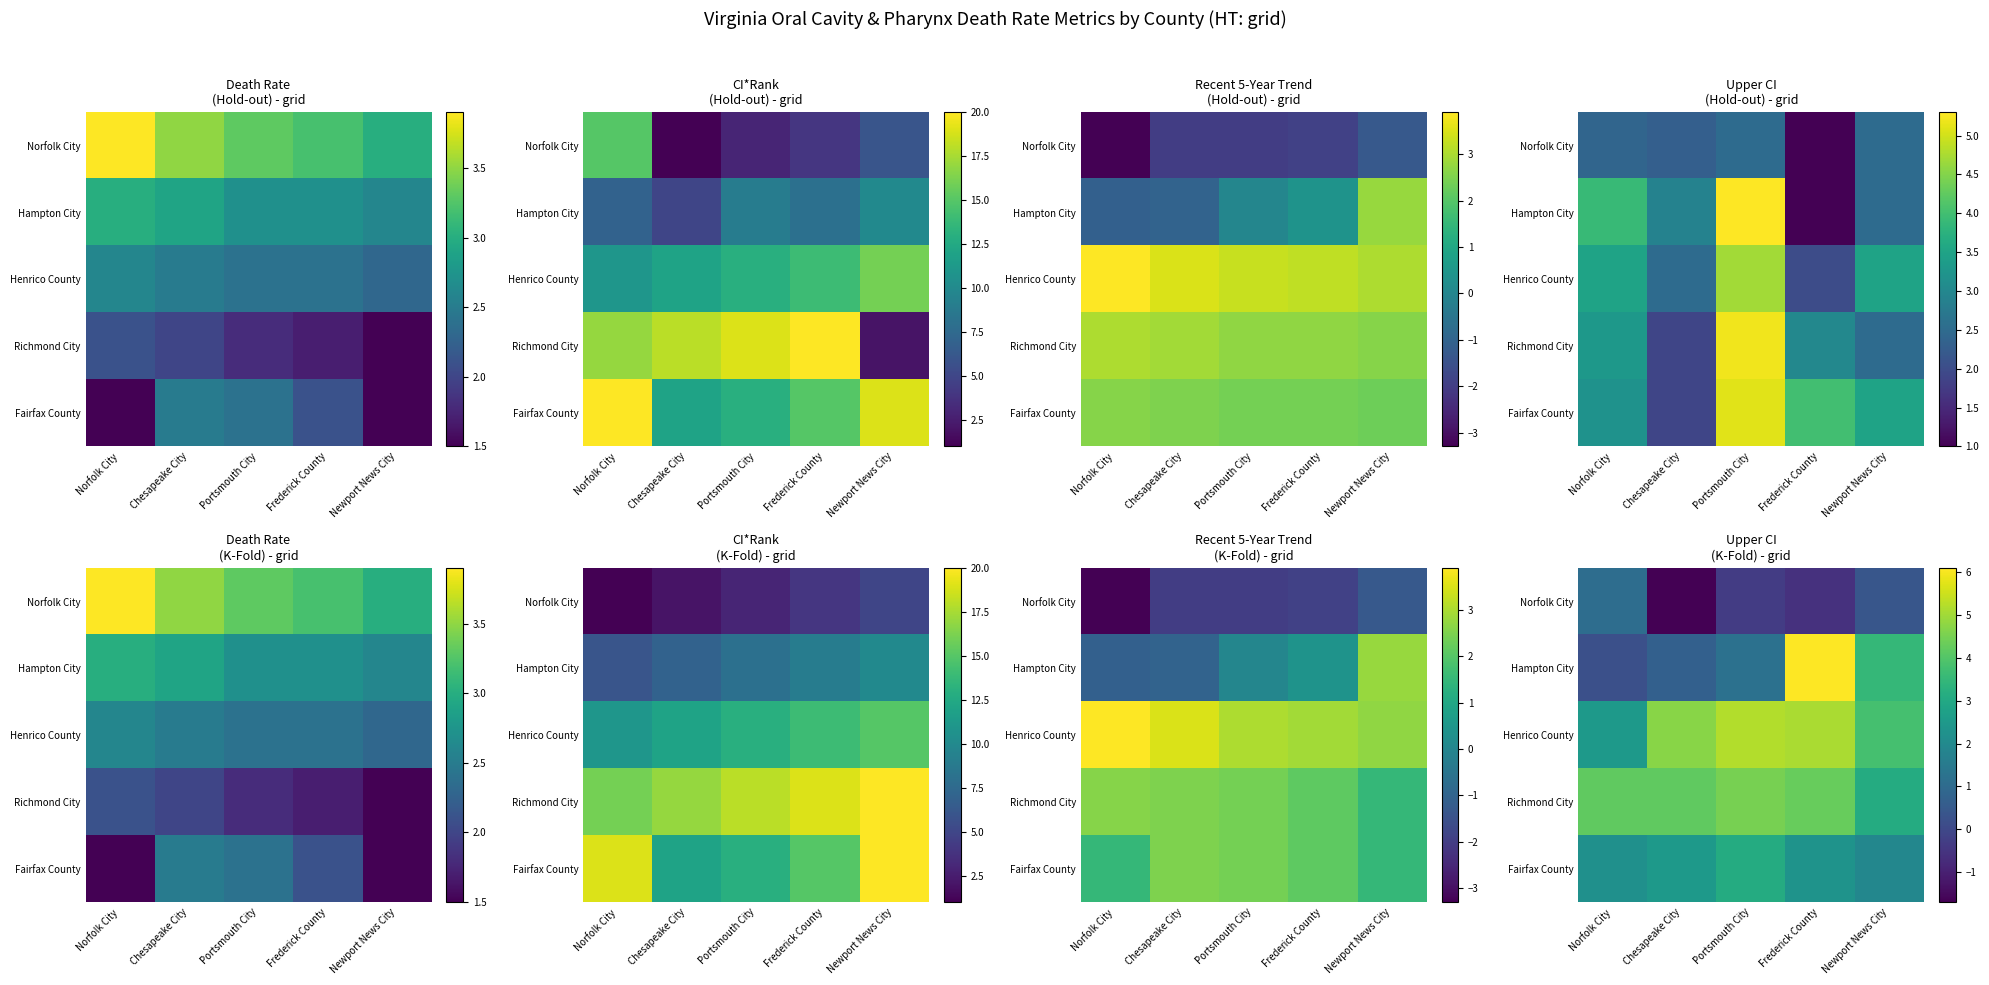

Which has a higher value, Frederick County or Newport News City?

Newport News City